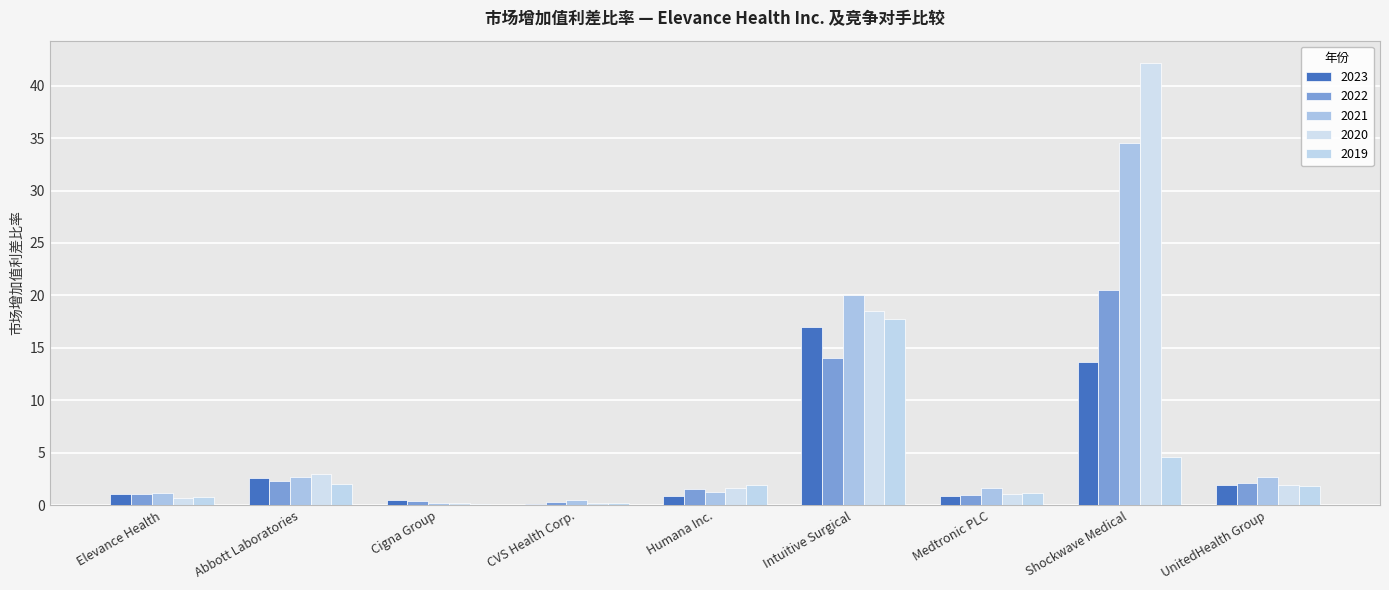

What are all the series names shown in the legend?

2023, 2022, 2021, 2020, 2019